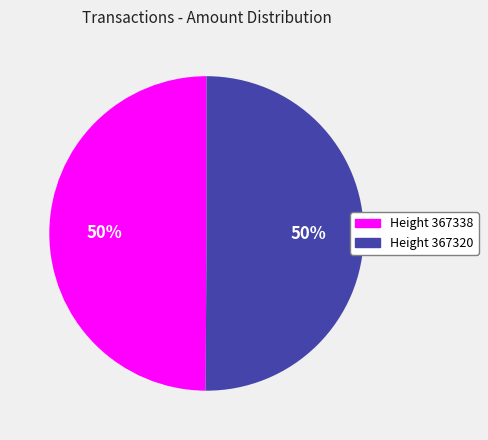

Combined, do Height 367338 and Height 367320 account for over 50%?

Yes